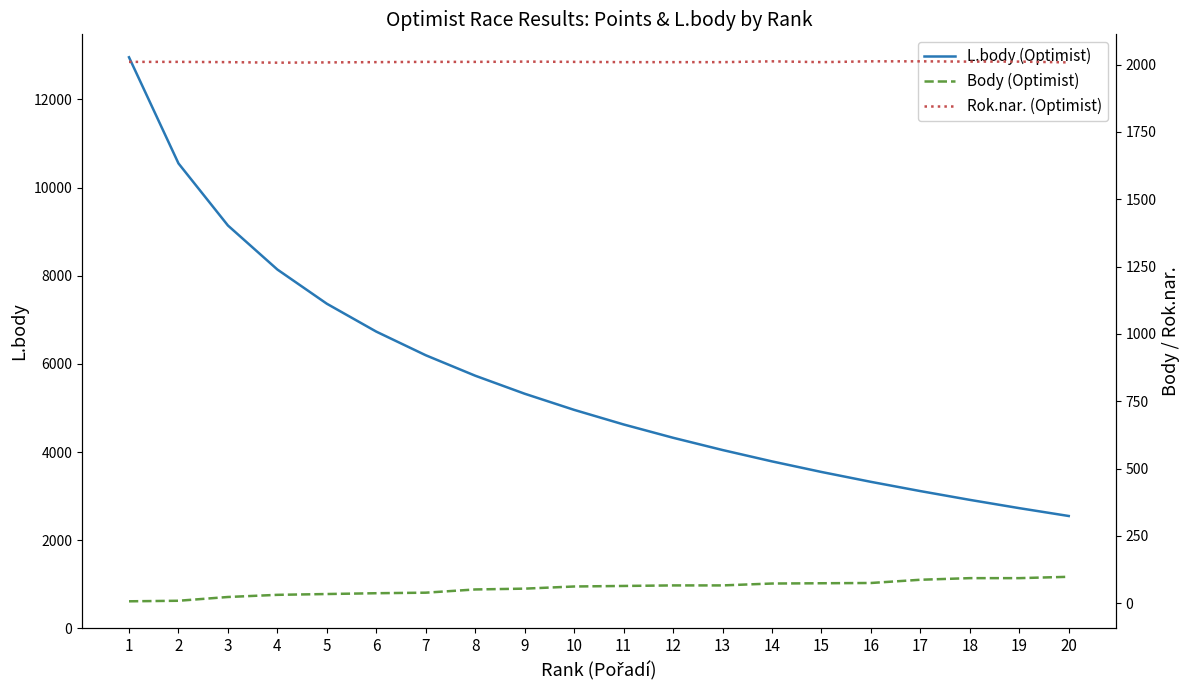

True or false: L.body (Optimist) and Rok.nar. (Optimist) cross at least once.

False